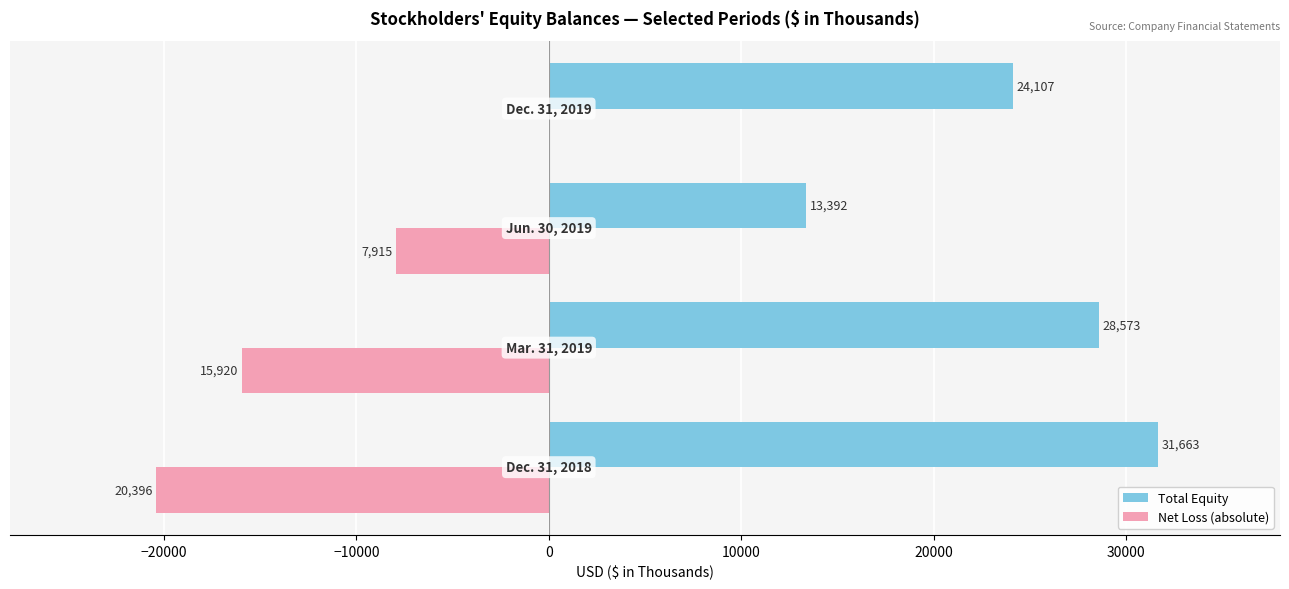

How many Total Equity values are between 24107 and 31663?

3